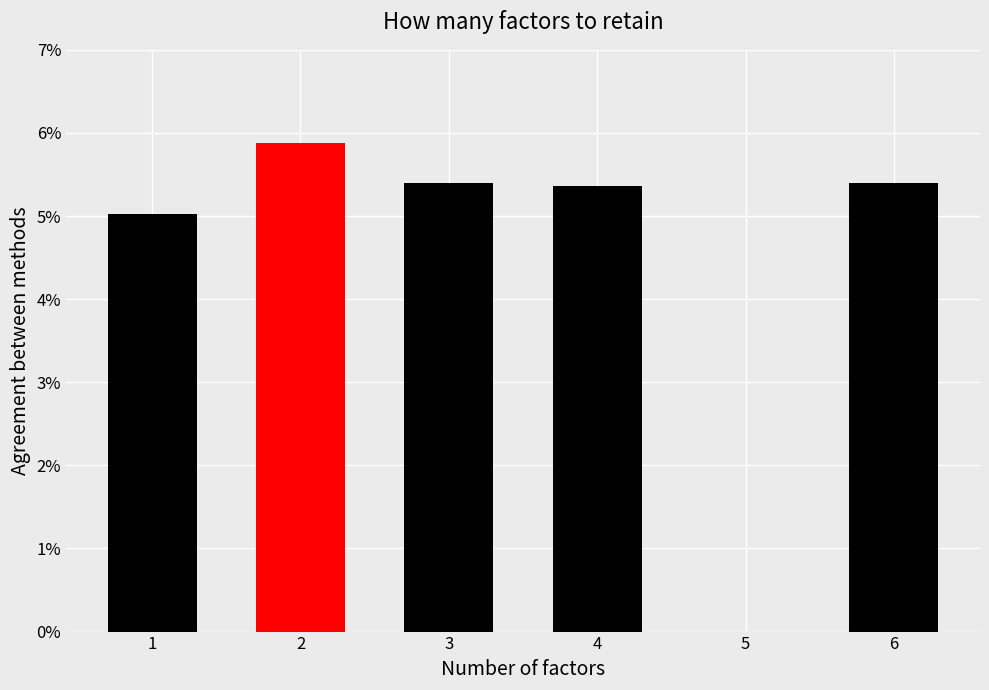

How many data points are above 5?

5